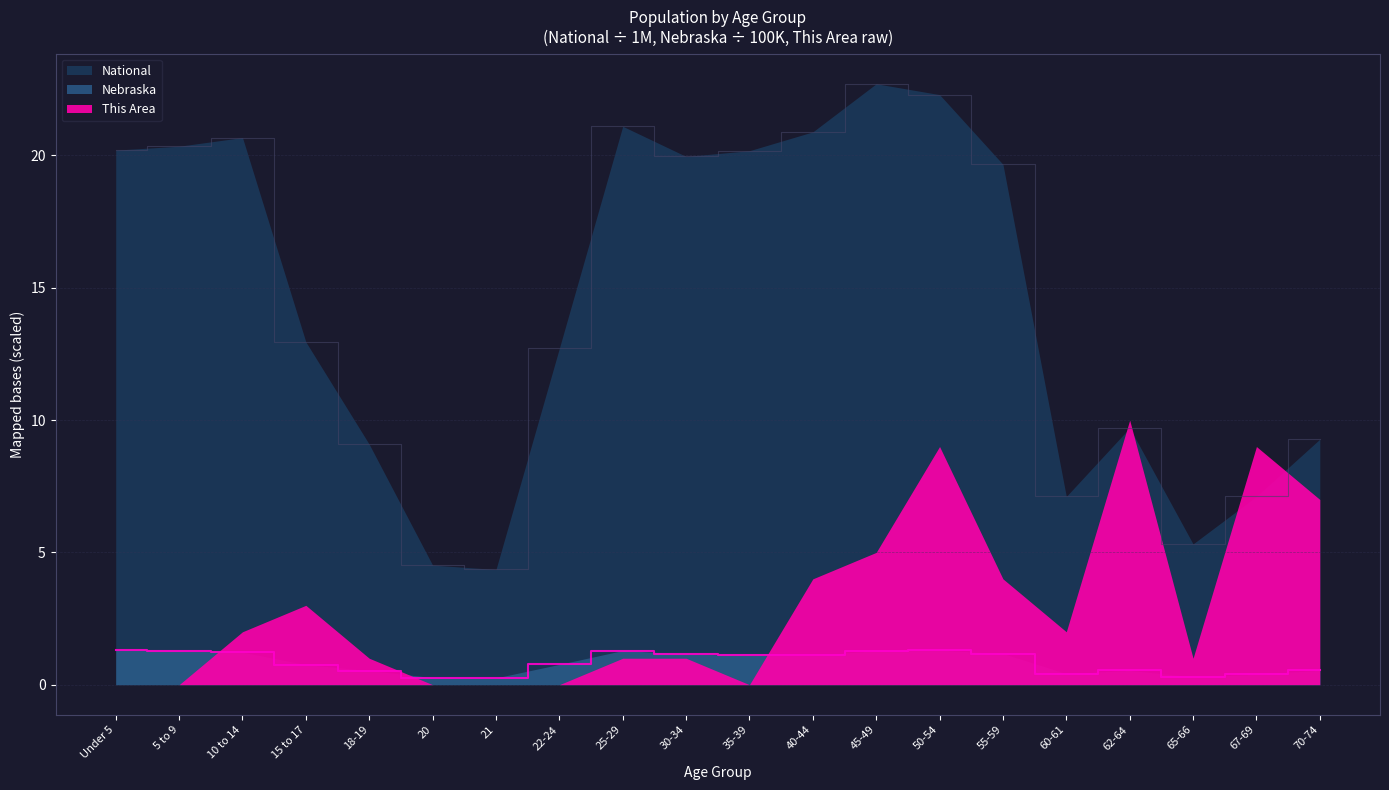

In Nebraska, how many points are higher than both neighbors (excluding endpoints)?

3